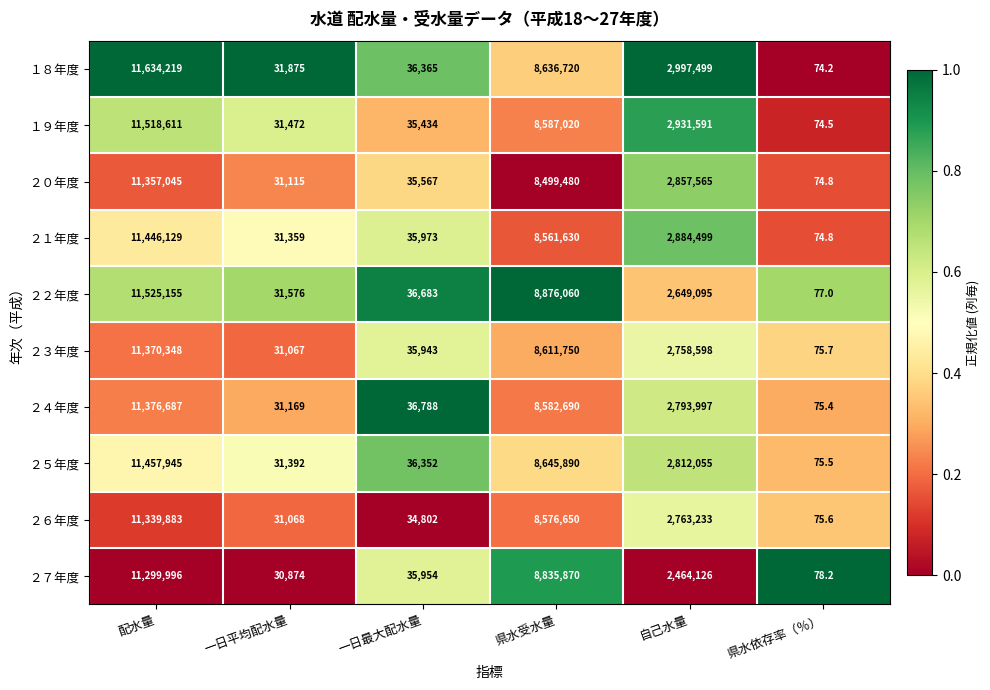

The ２４年度 series shows 4585432.7 at 配水量. True or false?

False